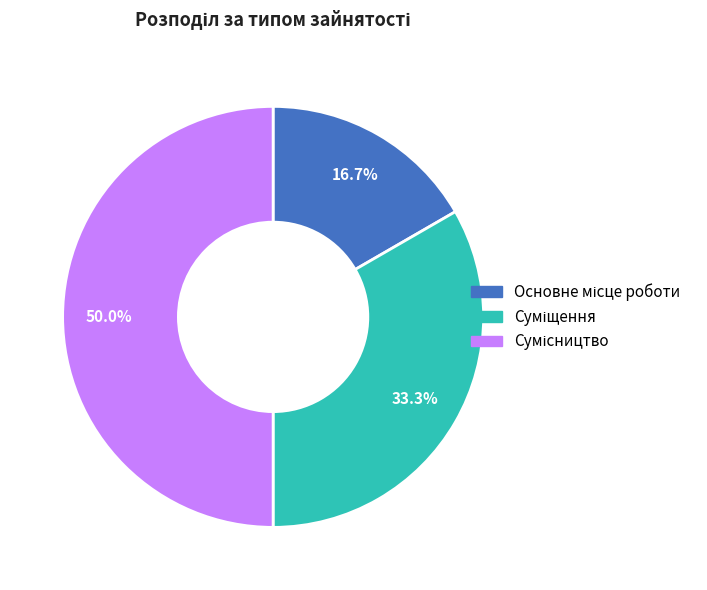

To the nearest percent, what is the difference between the largest and smallest slice percentages?

33%